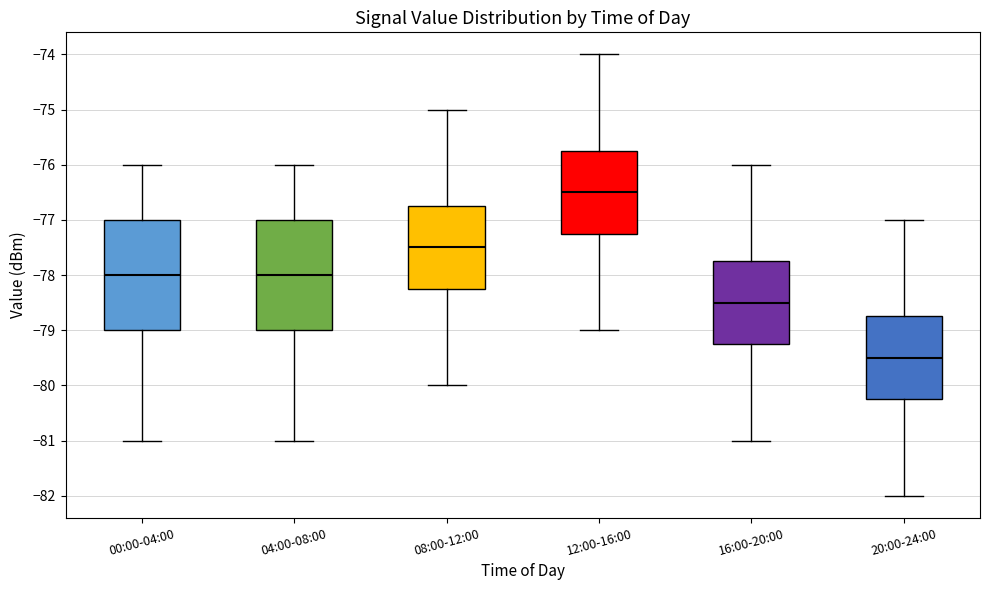

Reading left to right, read every box against the y-axis: the position of its median line, the range the box covers, and the ends of its whiskers. The values are not printed on the chart, so give them approximately, as read against the axis.

00:00-04:00: median -78.0, box -79.0 to -77.0, whiskers -81.0 to -76.0
04:00-08:00: median -78.0, box -79.0 to -77.0, whiskers -81.0 to -76.0
08:00-12:00: median -77.5, box -78.2 to -76.7, whiskers -80.0 to -75.0
12:00-16:00: median -76.5, box -77.2 to -75.7, whiskers -79.0 to -74.0
16:00-20:00: median -78.5, box -79.2 to -77.7, whiskers -81.0 to -76.0
20:00-24:00: median -79.5, box -80.2 to -78.7, whiskers -82.0 to -77.0